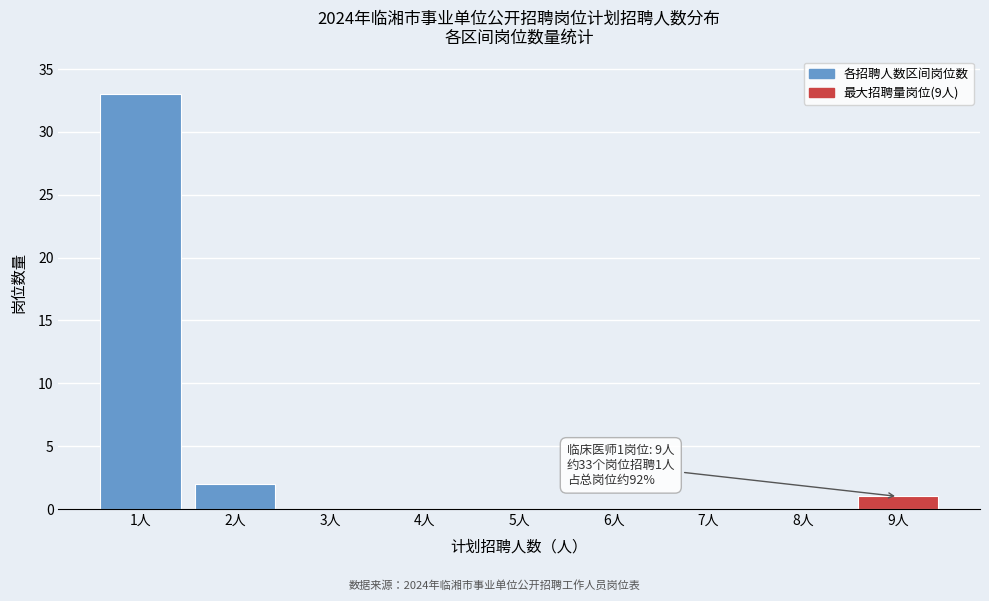

Reading left to right, transcribe all the data shown in this chart.

1人=33	2人=2	3人=0	4人=0	5人=0	6人=0	7人=0	8人=0	9人=1